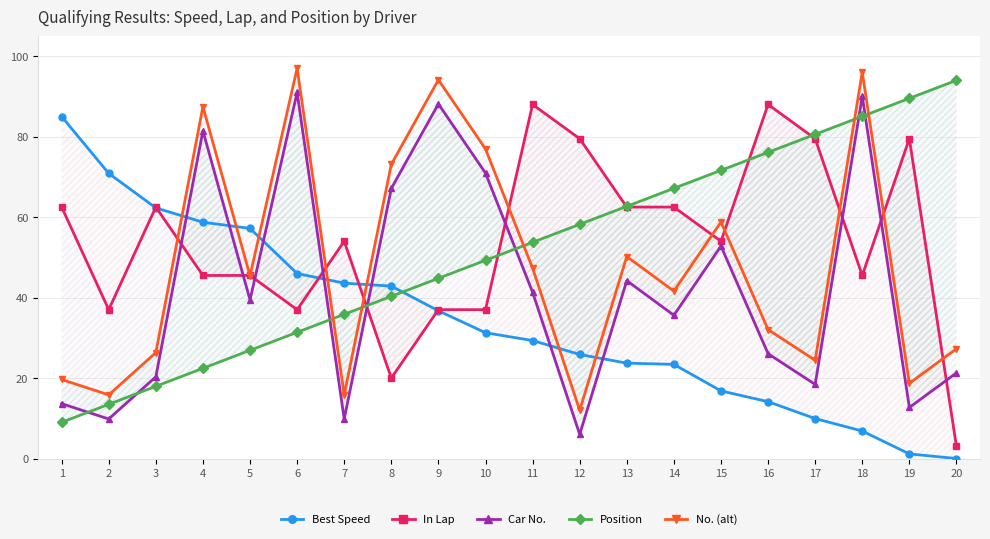

Reading left to right, extract all data points from this chart.

Best Speed: 85.0	70.9	62.3	58.7	57.2	46.0	43.6	42.9	36.7	31.3	29.3	25.9	23.7	23.4	16.8	14.1	9.9	6.8	1.1	0.0
In Lap: 62.5	37.0	62.5	45.5	45.5	37.0	54.0	20.0	37.0	37.0	88.0	79.5	62.5	62.5	54.0	88.0	79.5	45.5	79.5	3.0
Car No.: 13.6	9.8	20.3	81.4	39.4	91.0	9.8	67.1	88.1	70.9	41.3	6.0	44.2	35.6	52.8	26.1	18.4	90.0	12.7	21.3
Position: 9.0	13.5	17.9	22.4	26.9	31.4	35.8	40.3	44.8	49.3	53.7	58.2	62.7	67.2	71.6	76.1	80.6	85.1	89.5	94.0
No. (alt): 19.6	15.8	26.3	87.4	45.4	97.0	15.8	73.1	94.1	76.9	47.3	12.0	50.2	41.6	58.8	32.1	24.4	96.0	18.7	27.3